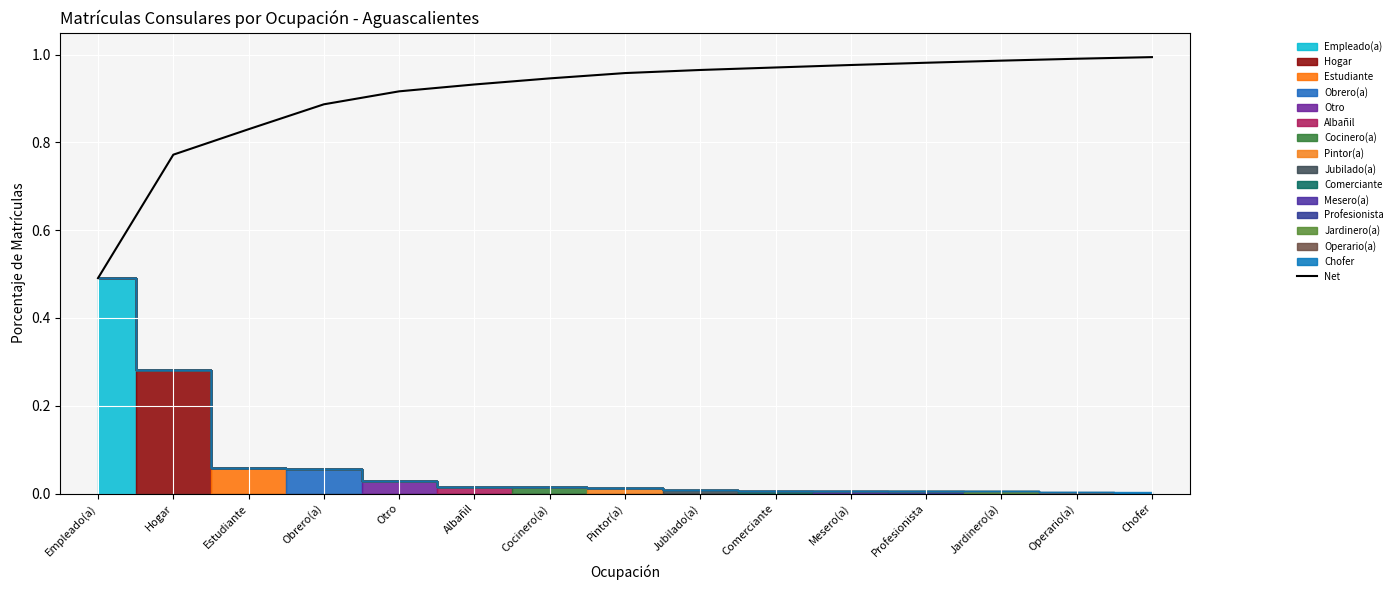

Is it true that the value at Operario(a) is 0.7?

False